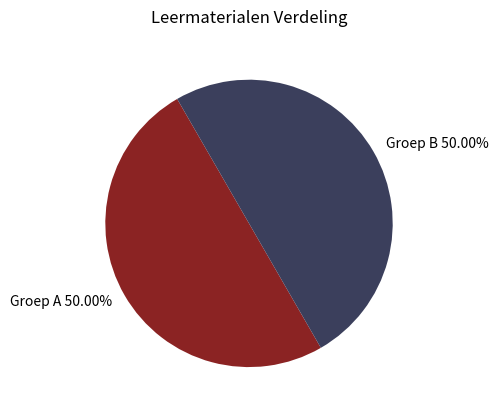

What is the ratio of the value at Groep A 50.00% to the value at Groep B 50.00%?

1.0